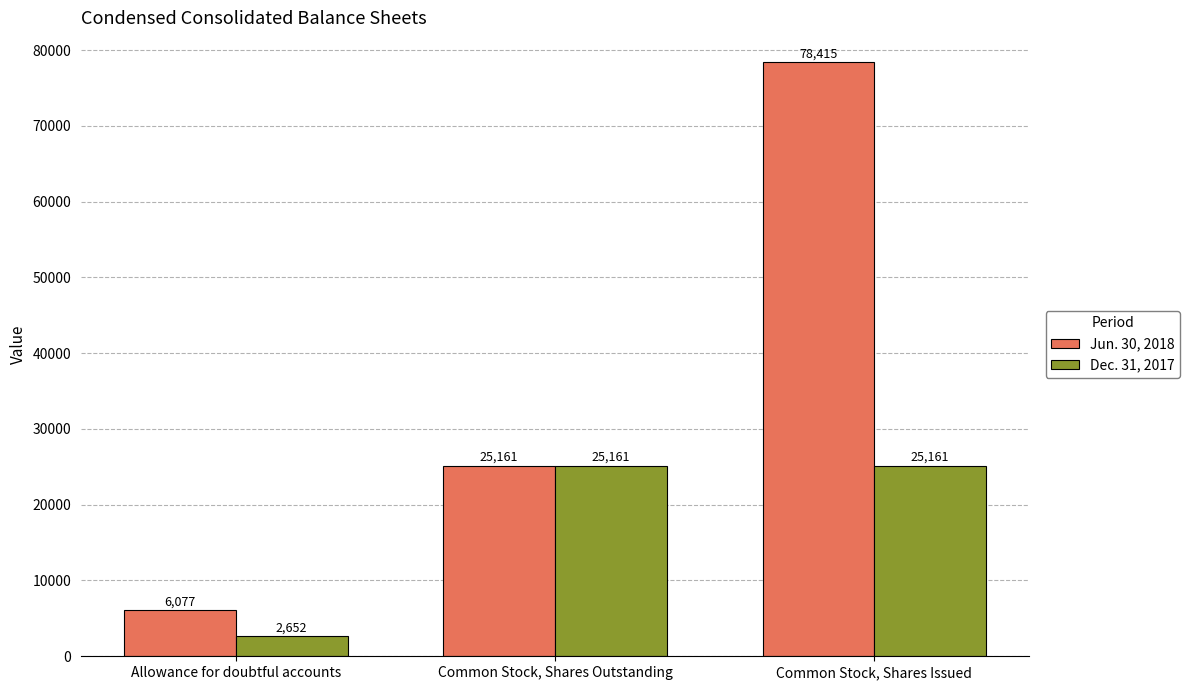

What is the approximate value of Jun. 30, 2018 at Common Stock, Shares Issued, to the nearest 10?

78420